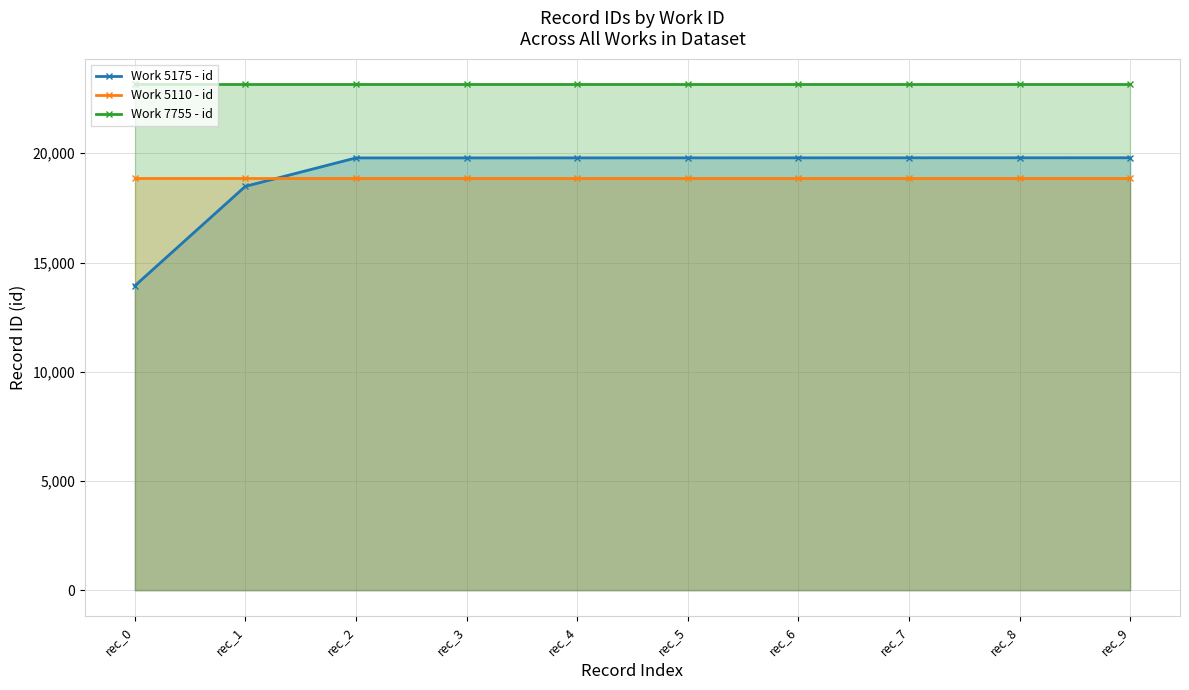

List the series in order of their peak value, lowest first.

Work 5110 - id, Work 5175 - id, Work 7755 - id